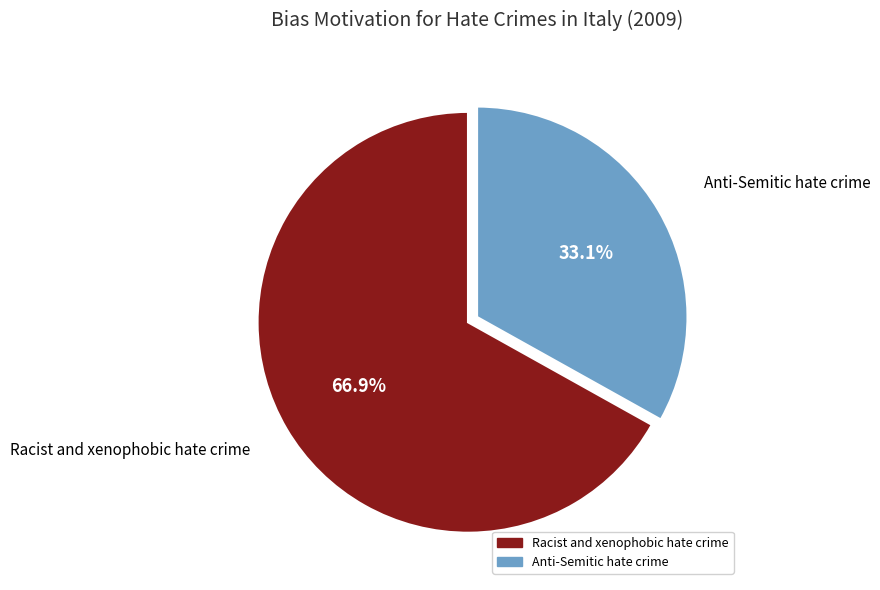

Which slice represents more than half of the pie?

Racist and xenophobic hate crime